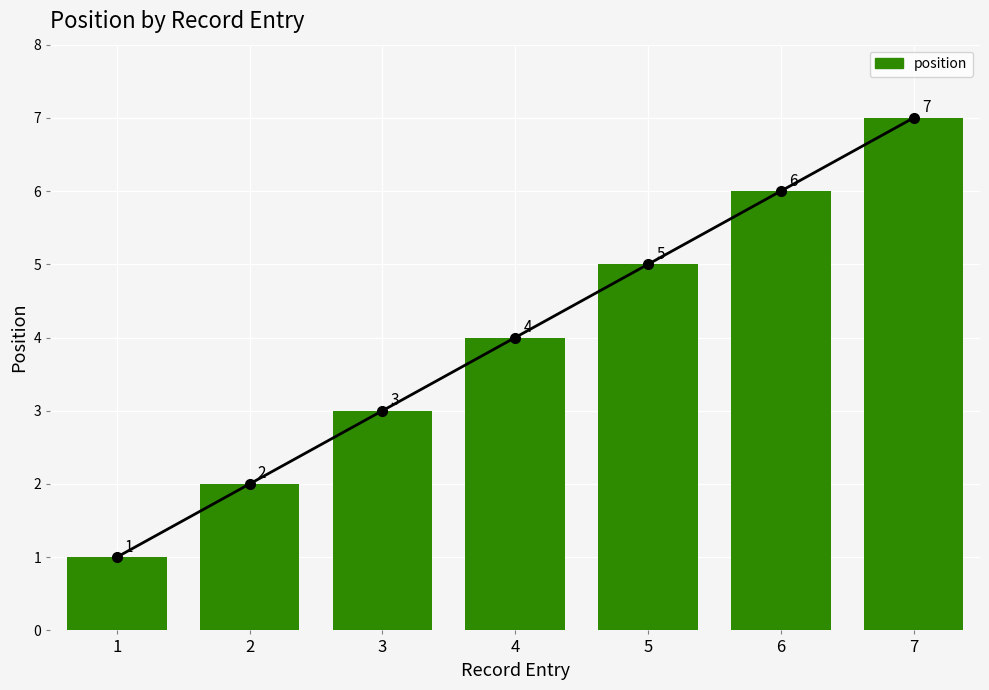

What is the change in value from 4 to 5?

+1